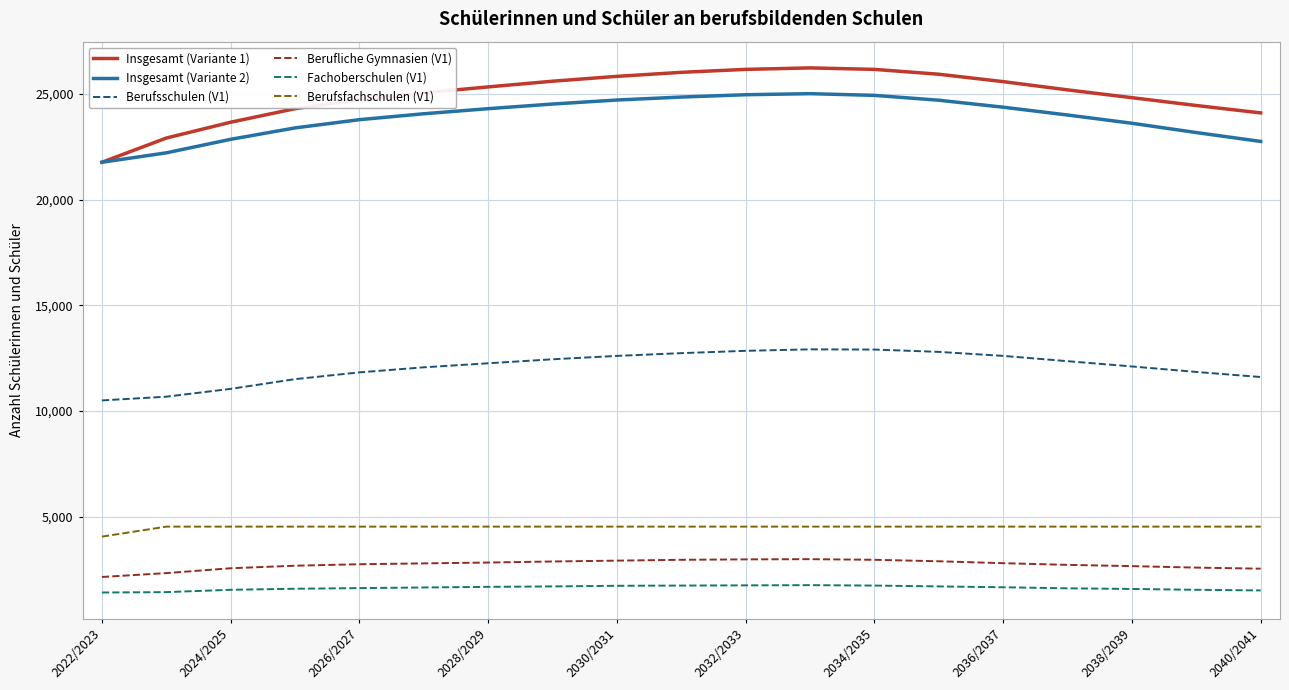

Which series has the largest total across all categories?

Insgesamt (Variante 1)